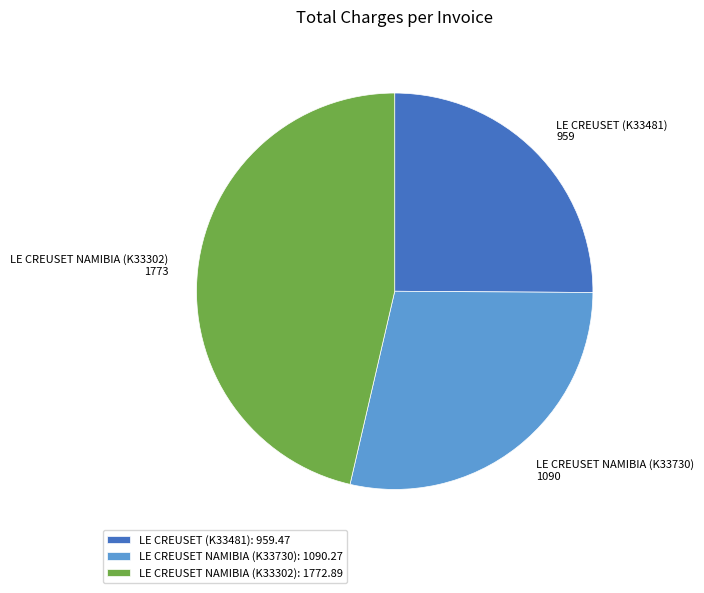

Is there any slice that represents more than half of the pie?

No